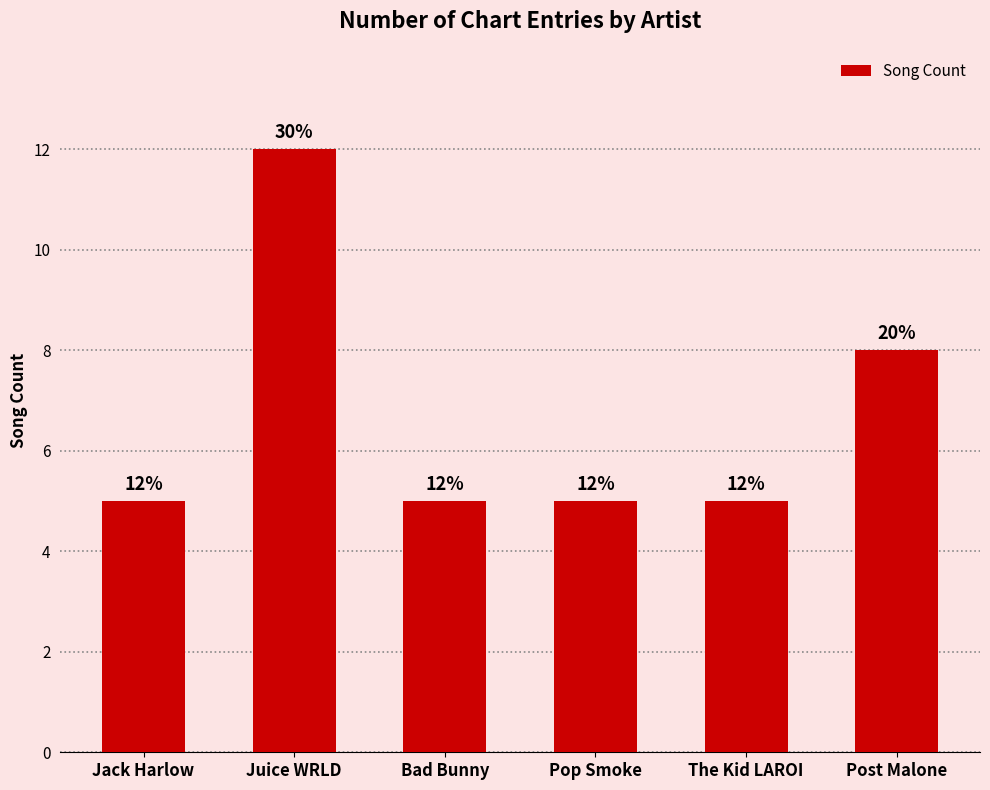

Which has a higher value, Post Malone or Juice WRLD?

Juice WRLD